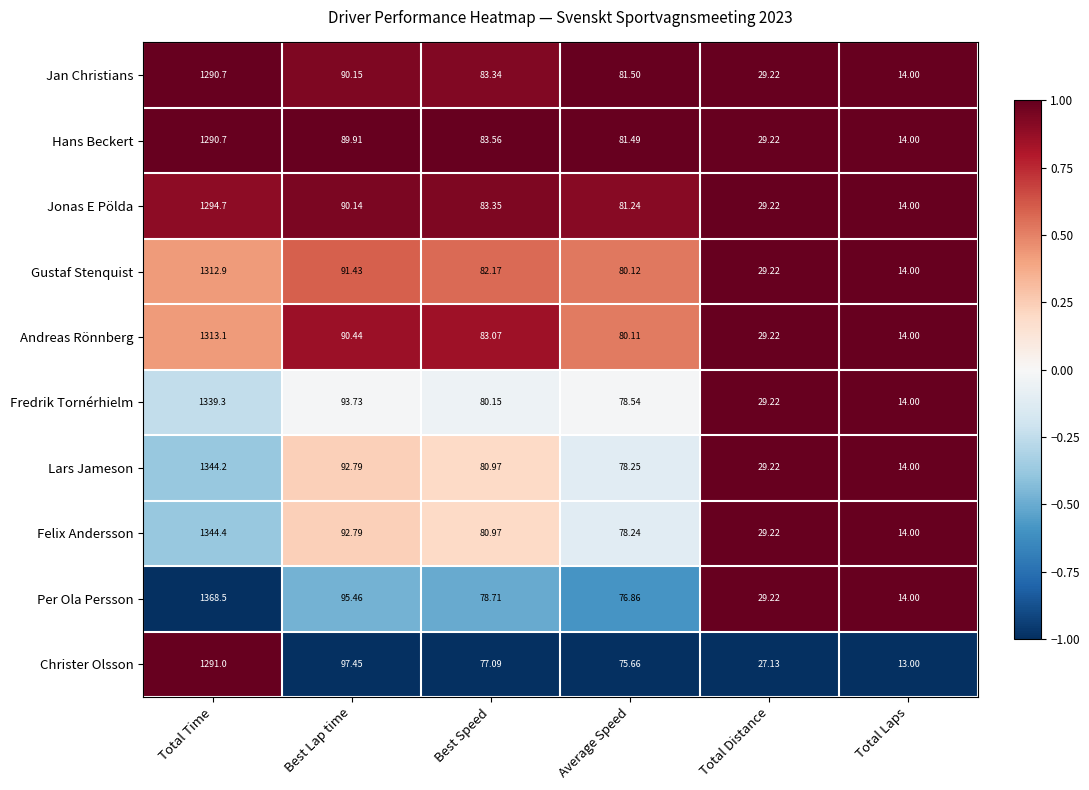

Which category has the lowest value across all series?

Total Laps